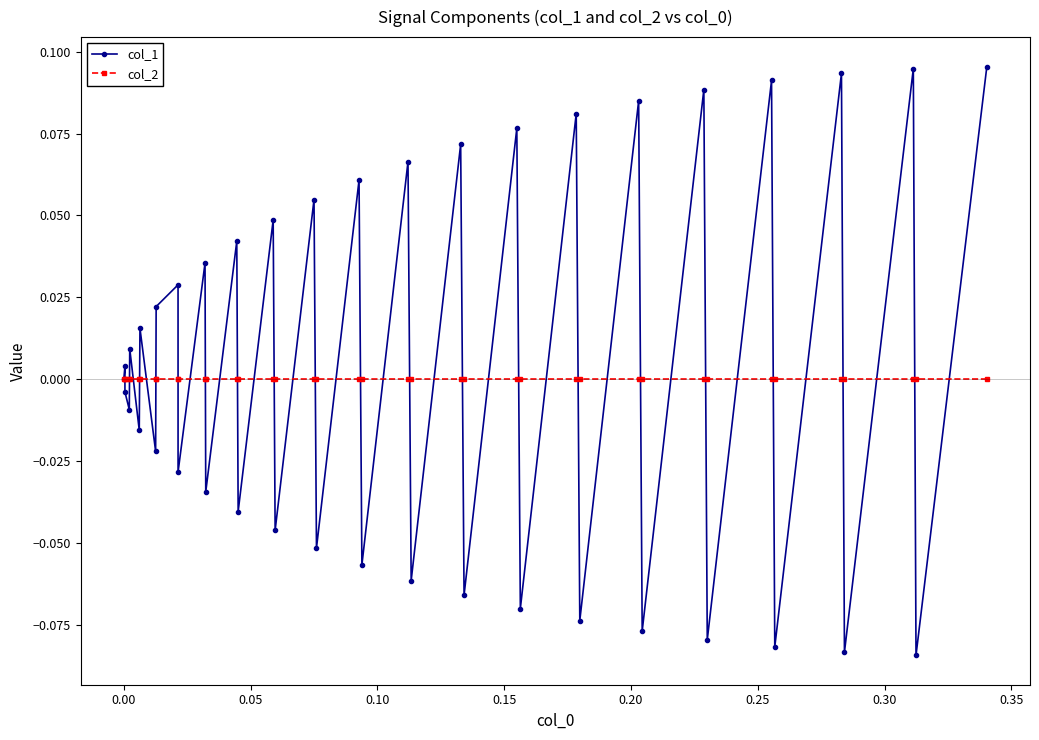

Count the number of data series in this chart.

2